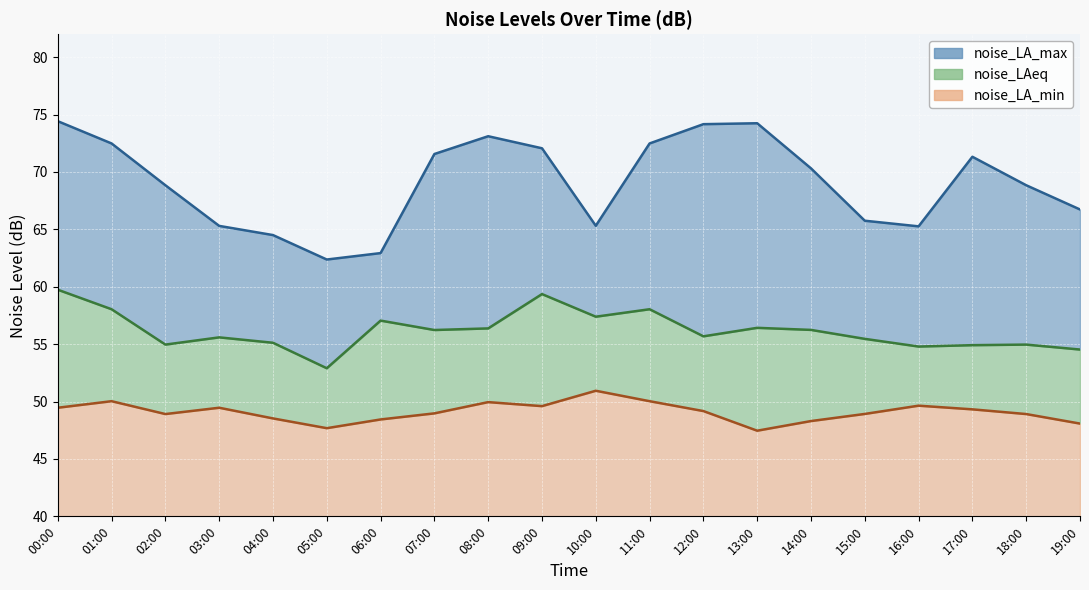

What is the minimum value for noise_LAeq?

52.9